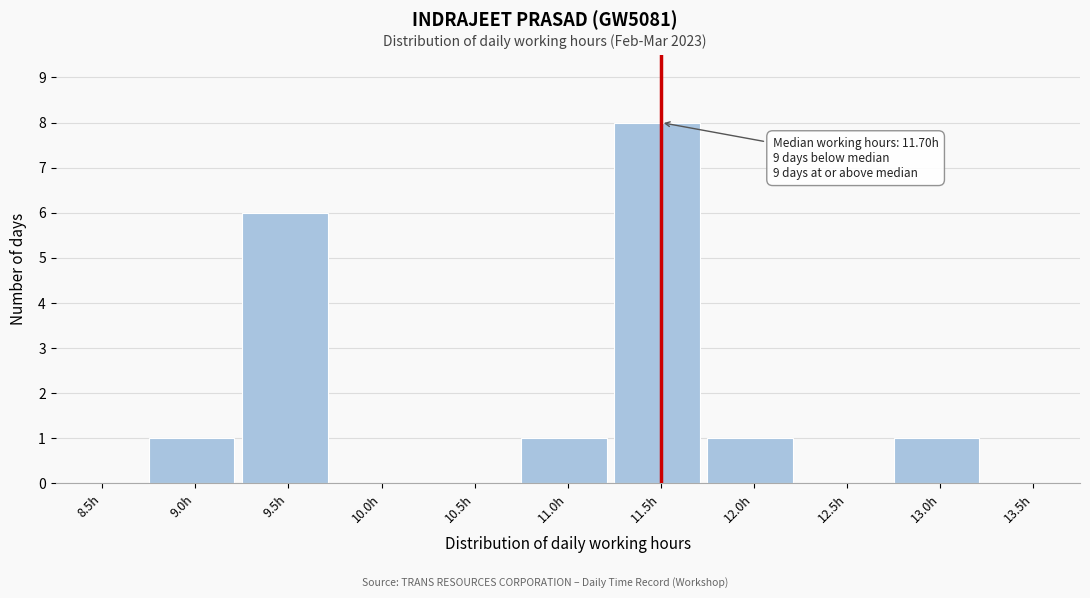

Reading left to right, extract all data points from this chart.

8.5h=0	9.0h=1	9.5h=6	10.0h=0	10.5h=0	11.0h=1	11.5h=8	12.0h=1	12.5h=0	13.0h=1	13.5h=0